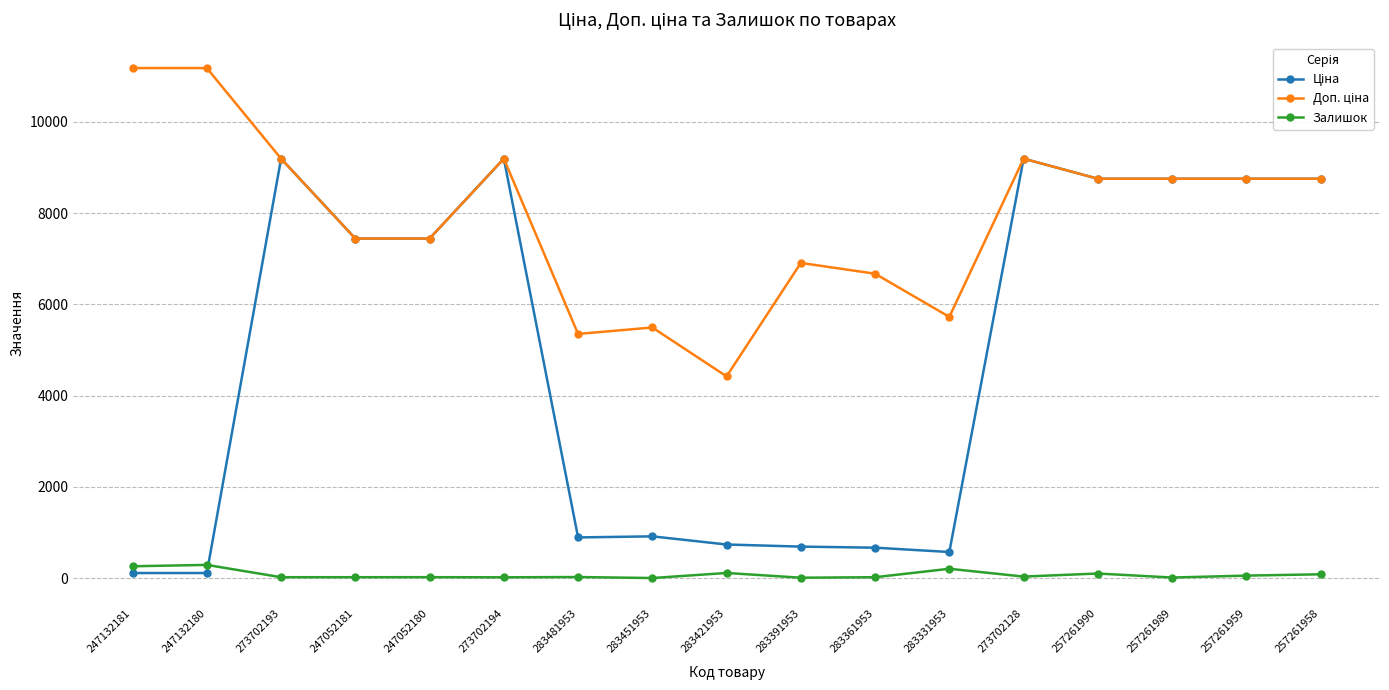

True or false: Залишок has a value of 20.0 at 247052181.

True